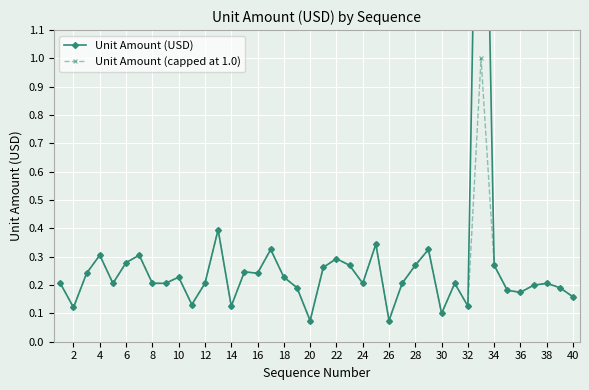

What is the maximum value for Unit Amount (capped at 1.0)?

1.0